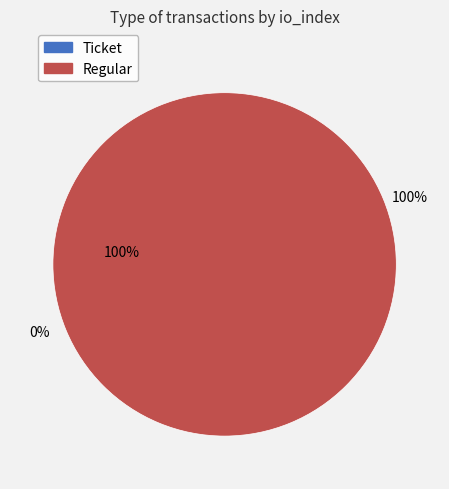

The Ticket (io_index=0) slice represents 8% of the pie. True or false?

False